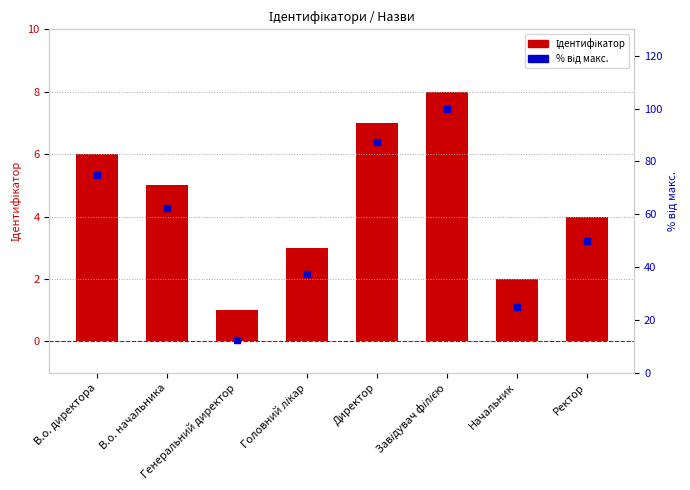

Reading left to right, what are all the values shown in this chart?

Ідентифікатор: 6.0	5.0	1.0	3.0	7.0	8.0	2.0	4.0
% від макс.: 75.0	62.5	12.5	37.5	87.5	100.0	25.0	50.0